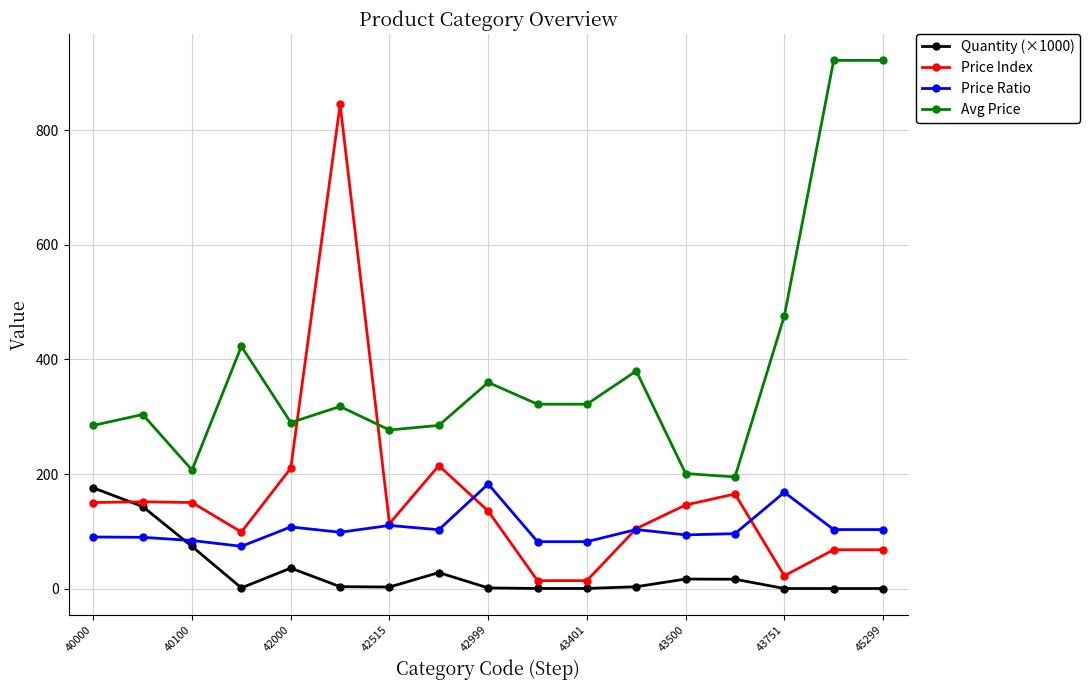

Which series has the largest total across all categories?

Avg Price